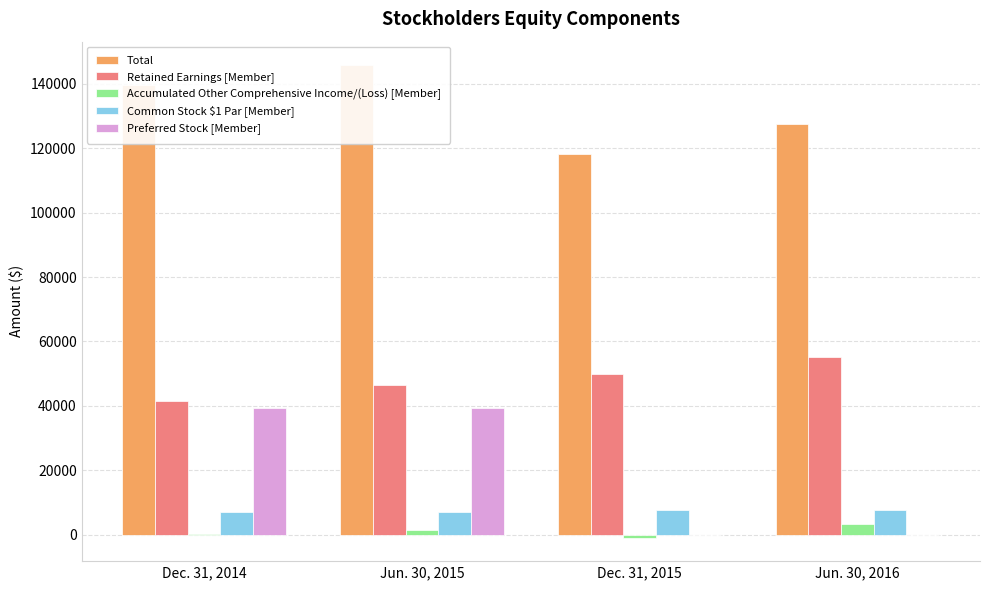

Rank the categories by Common Stock $1 Par [Member] value from lowest to highest.

Jun. 30, 2015, Dec. 31, 2014, Dec. 31, 2015, Jun. 30, 2016